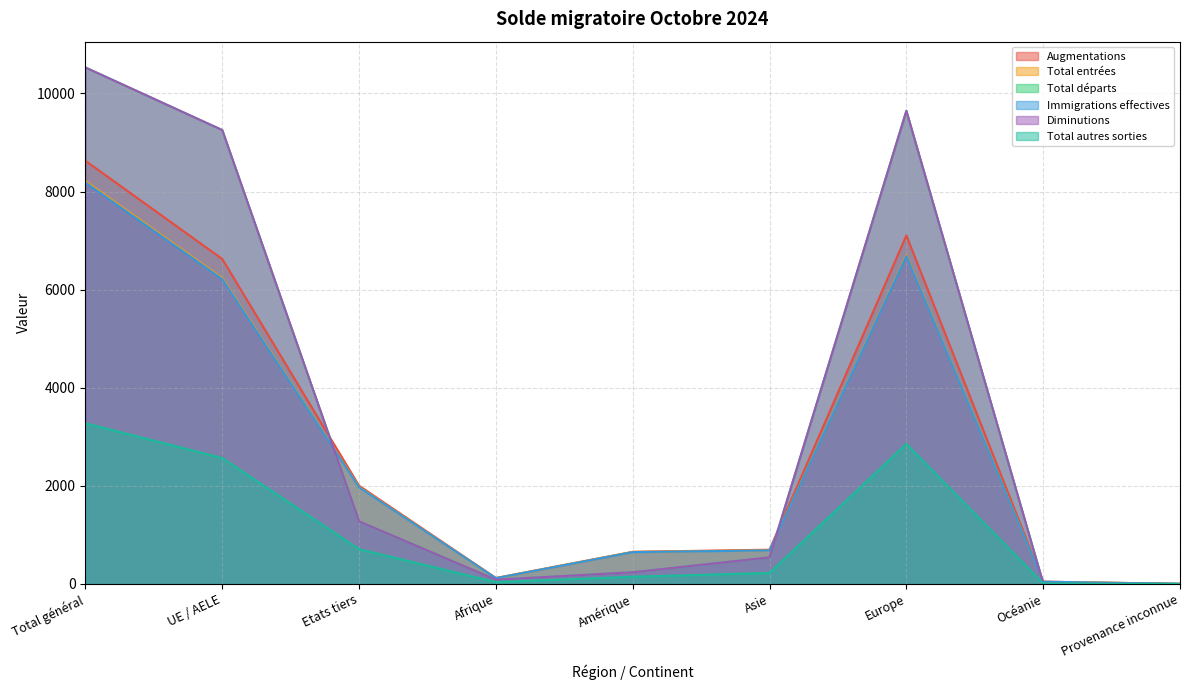

How many distinct data groups are displayed?

6